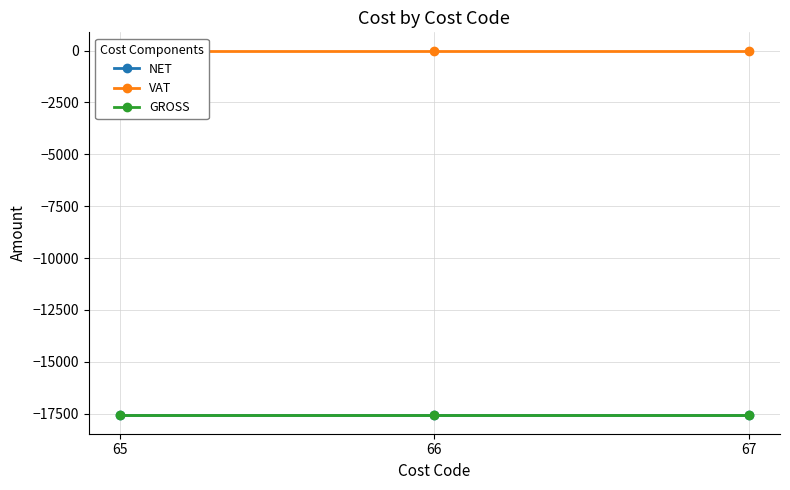

Is this an area chart (filled region under the line)?

No